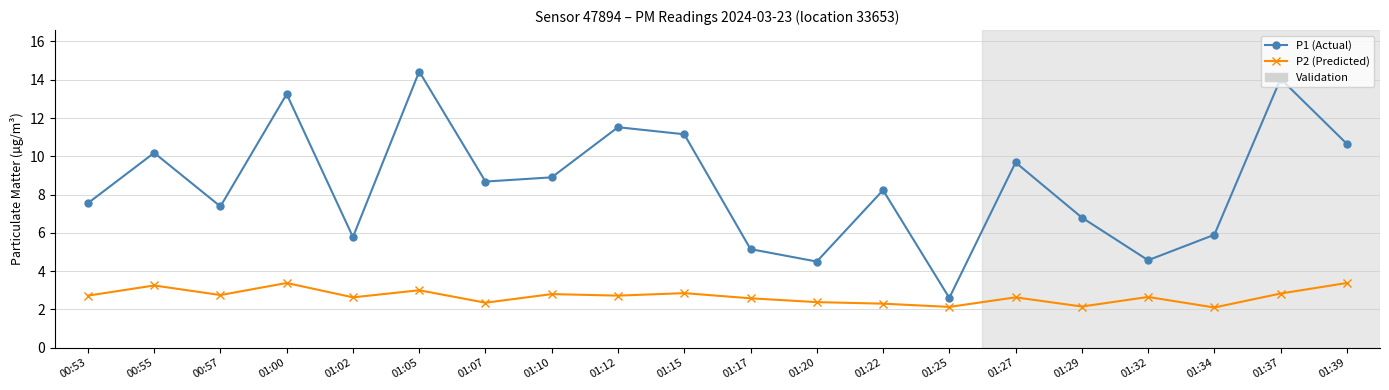

At 01:27, list the series in order from smallest to largest.

P2 (Predicted), P1 (Actual)